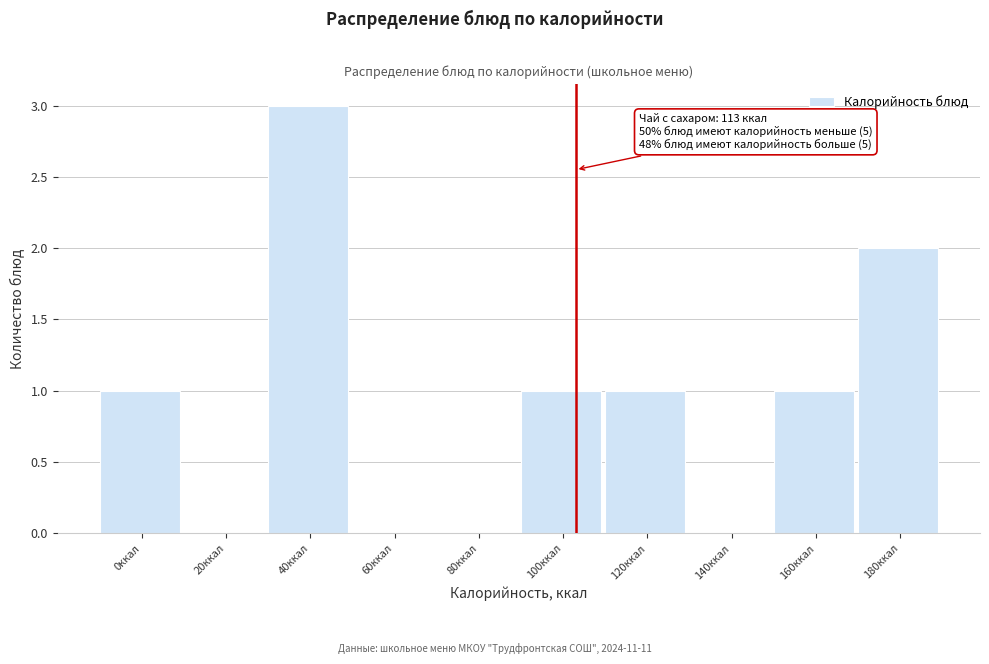

Reading right to left, transcribe all the data shown in this chart.

180ккал=2	160ккал=1	140ккал=0	120ккал=1	100ккал=1	80ккал=0	60ккал=0	40ккал=3	20ккал=0	0ккал=1